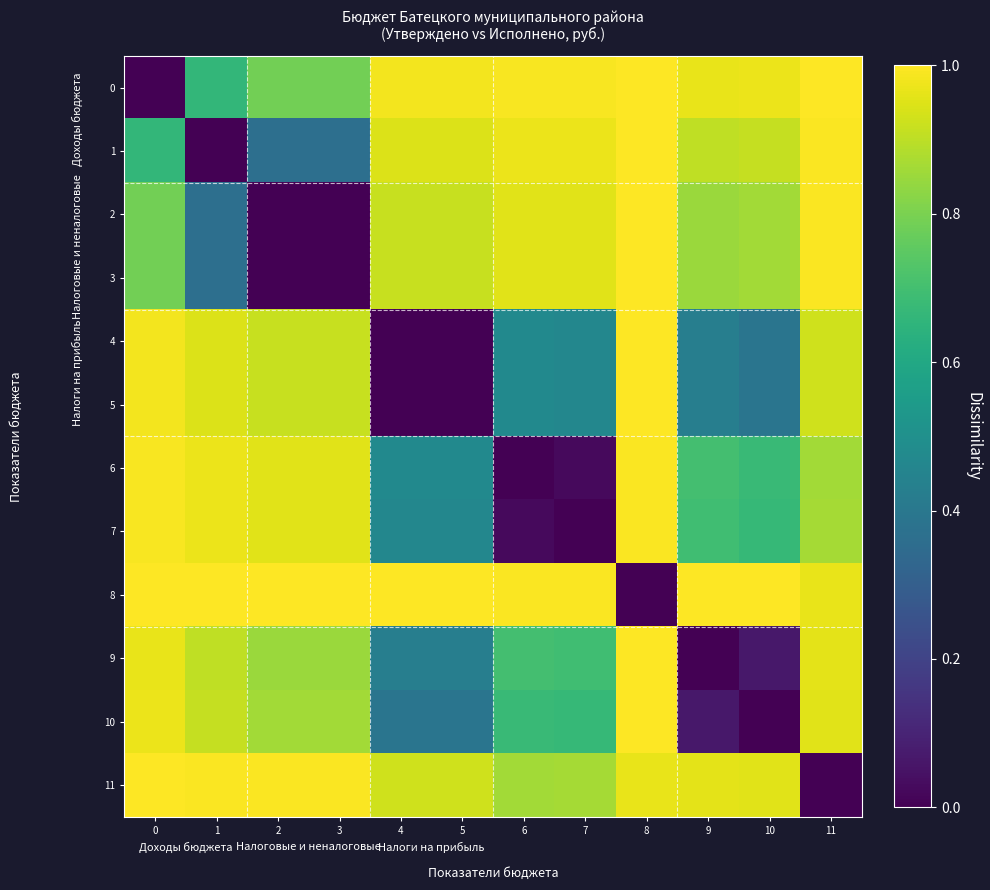

At which category is the sum across all series the highest?

8